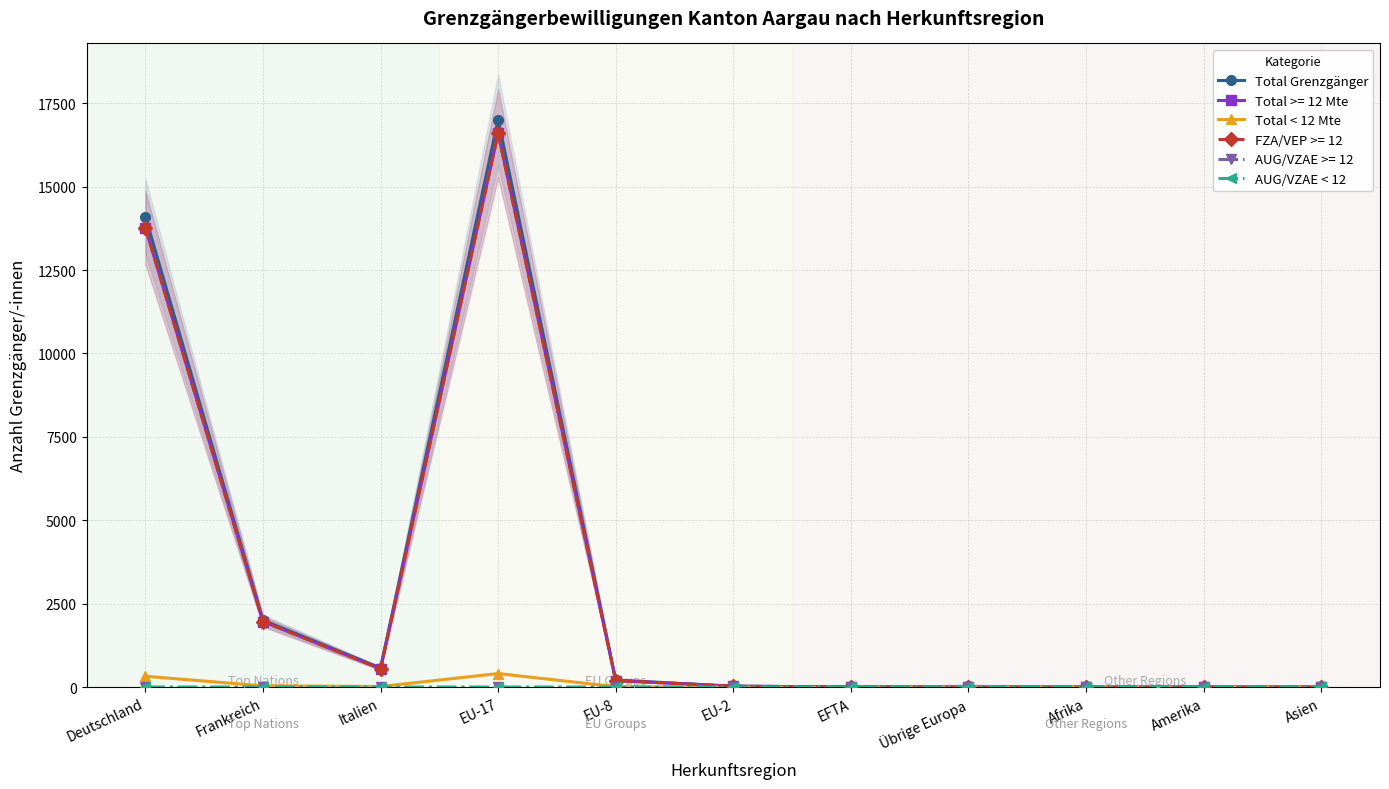

Reading right to left, extract all data points from this chart.

Total Grenzgänger: 7	13	4	26	9	31	216	17010	577	2010	14104
Total < 12 Mte: 1	6	1	13	0	0	16	411	22	42	330
AUG/VZAE < 12: 1	6	1	13	0	0	0	0	0	0	0